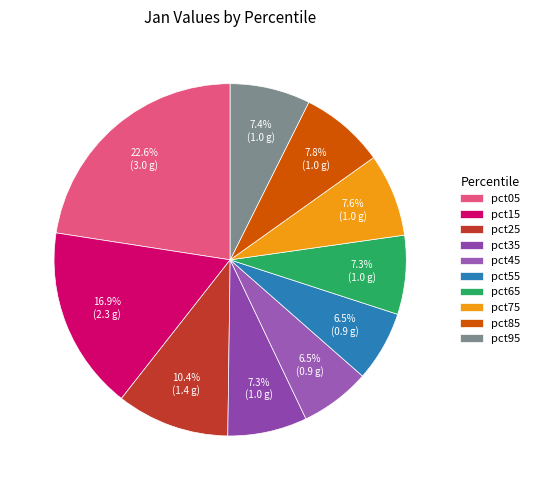

Is there a majority slice in this chart?

No